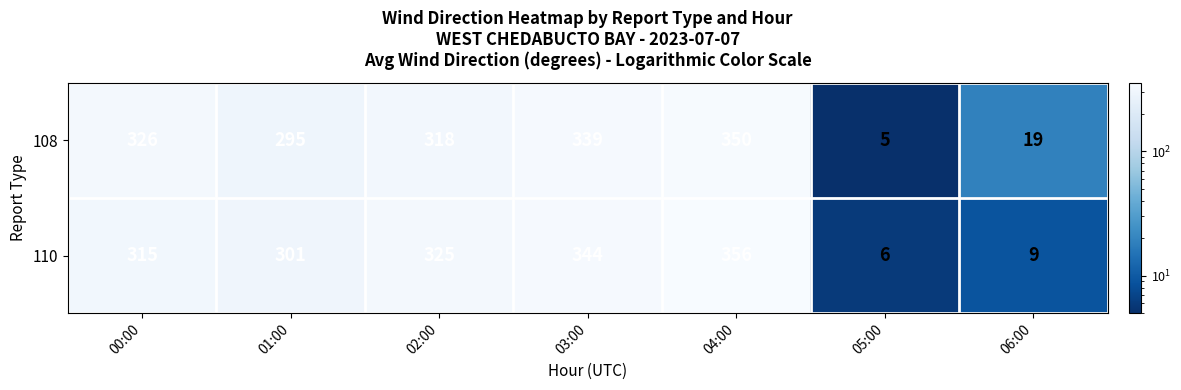

Is it true that 108 equals 545 at 03:00?

False